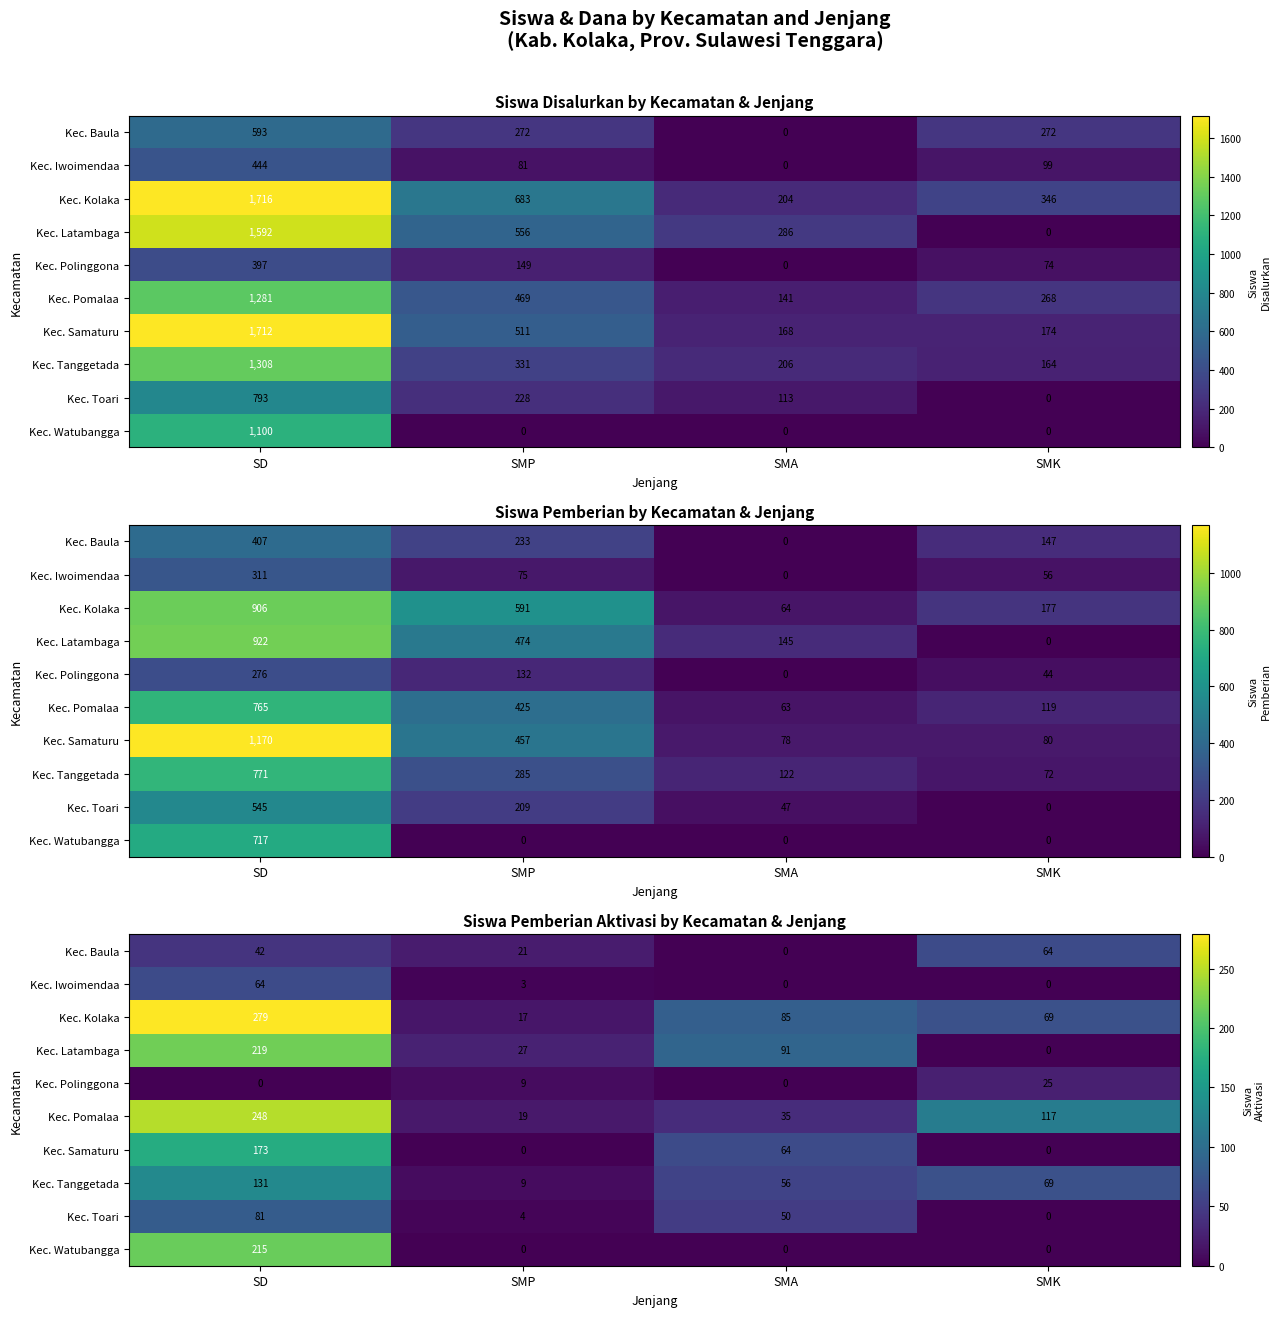

At SMP, list the series in order from largest to smallest.

Kec. Latambaga, Kec. Baula, Kec. Pomalaa, Kec. Kolaka, Kec. Polinggona, Kec. Tanggetada, Kec. Toari, Kec. Iwoimendaa, Kec. Samaturu, Kec. Watubangga